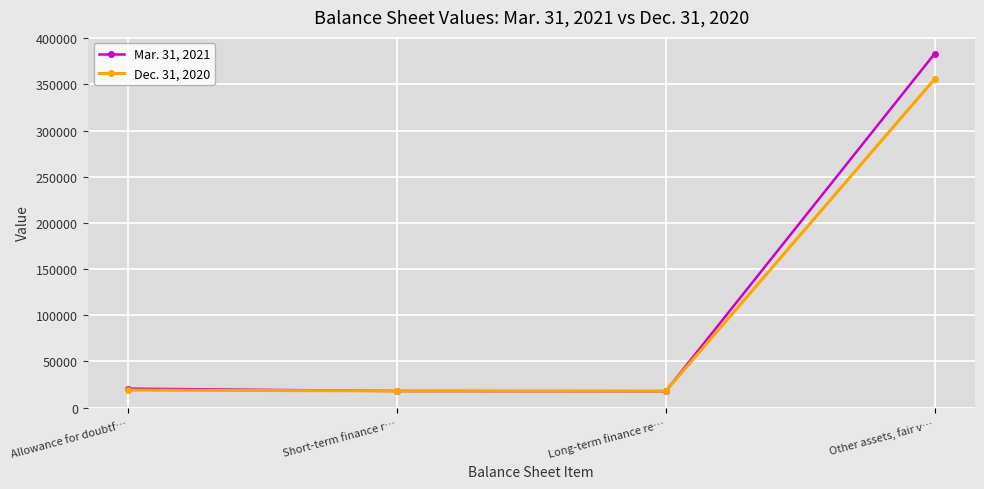

After their last crossing, which series has the higher values: Mar. 31, 2021 or Dec. 31, 2020?

Mar. 31, 2021